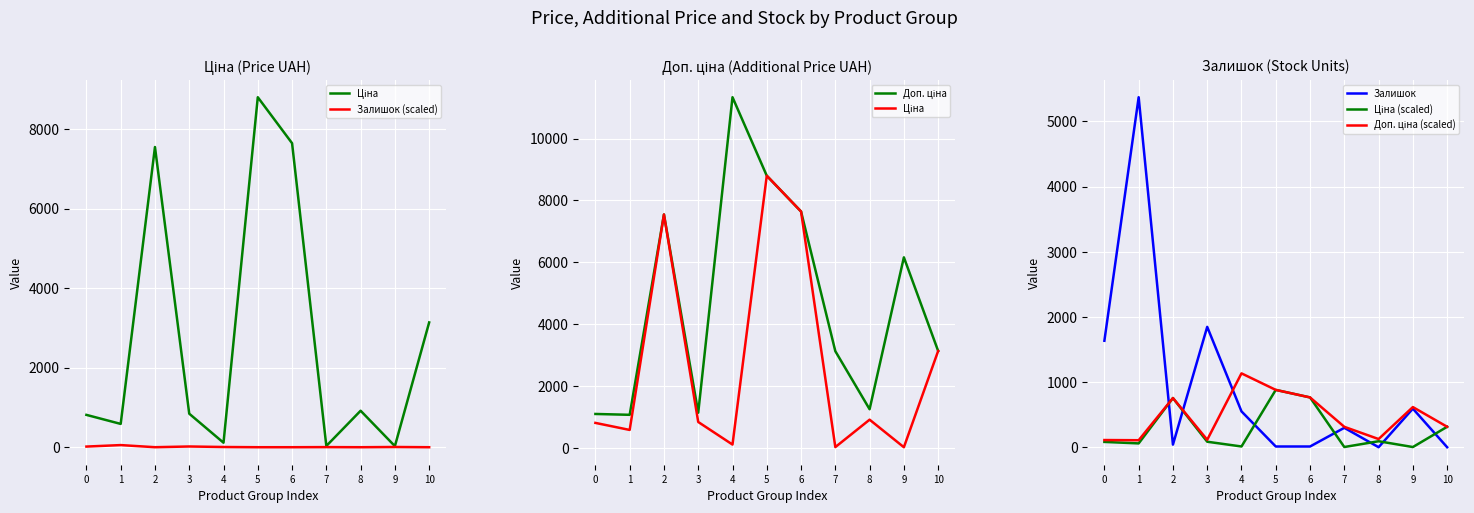

True or false: Залишок (scaled) has more than 2 interior local peaks.

True